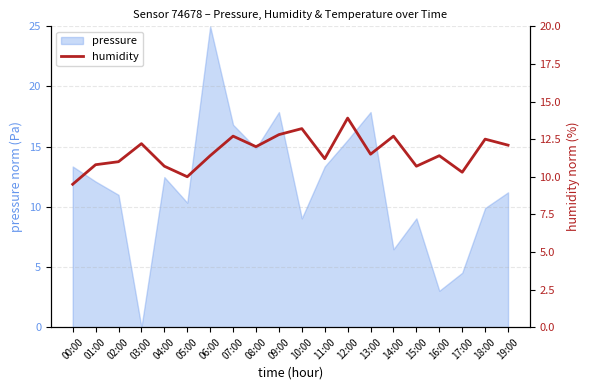

Is it true that pressure equals 10.3 at 05:00?

True